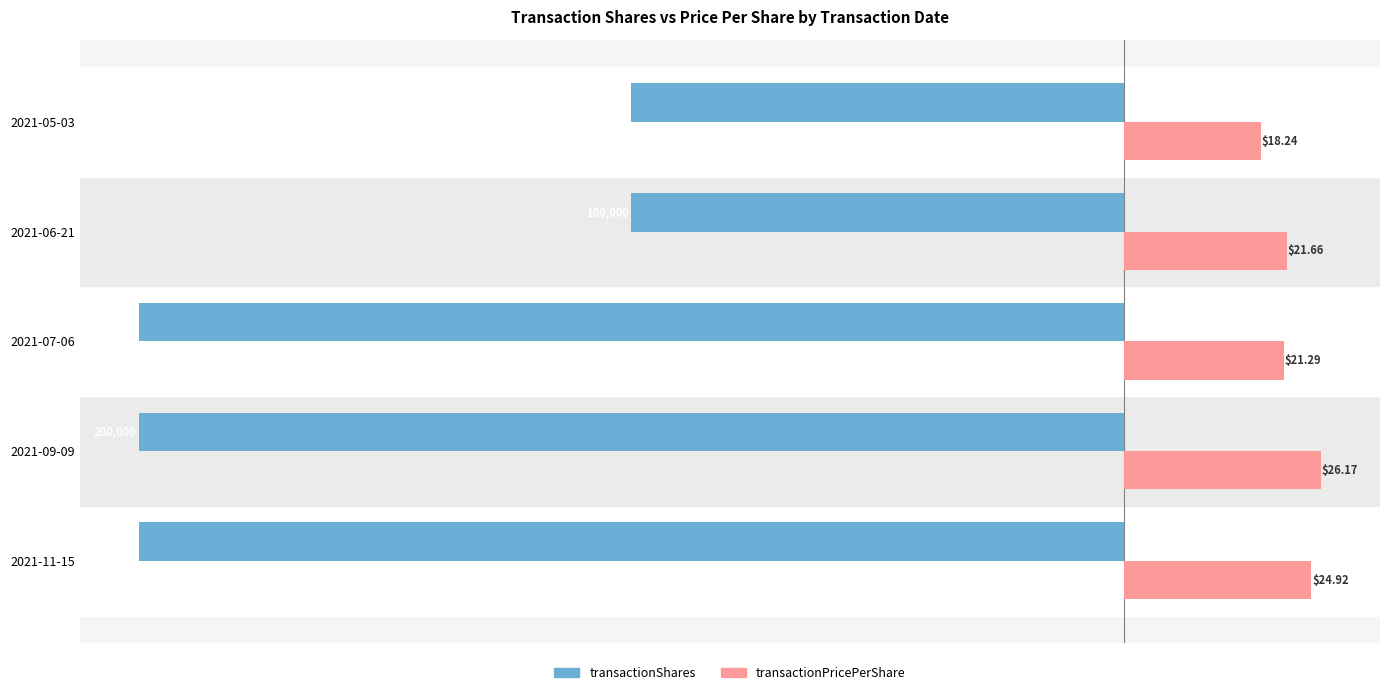

What is the spread (max minus min) of values at 2021-09-09?

157.0